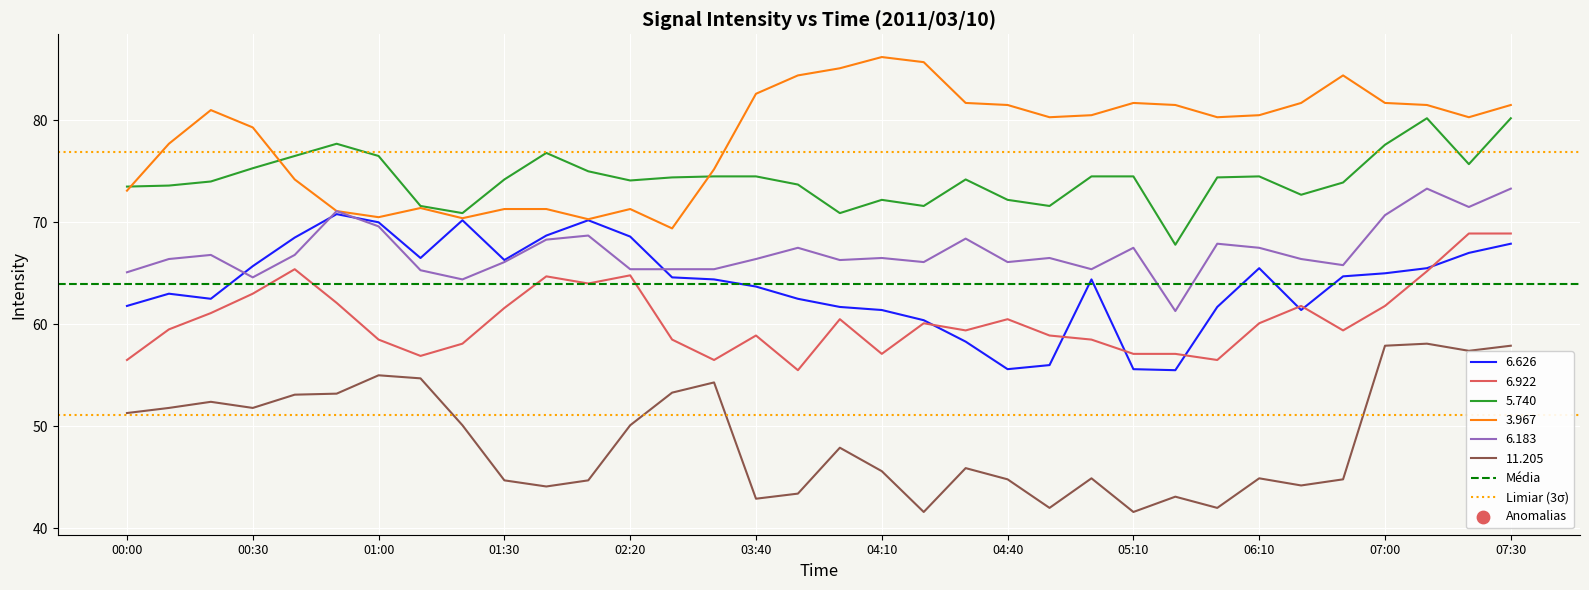

What is the highest value of the 5.740 series?

80.2